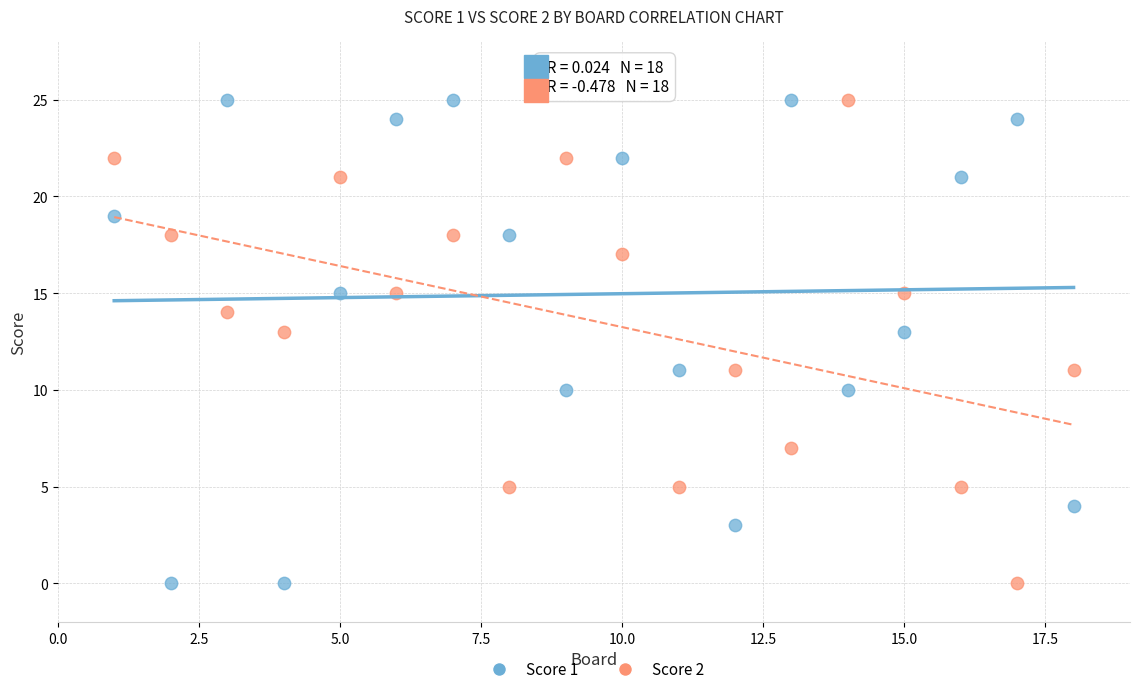

What is the X range (max minus min) for the scatter plot?

17